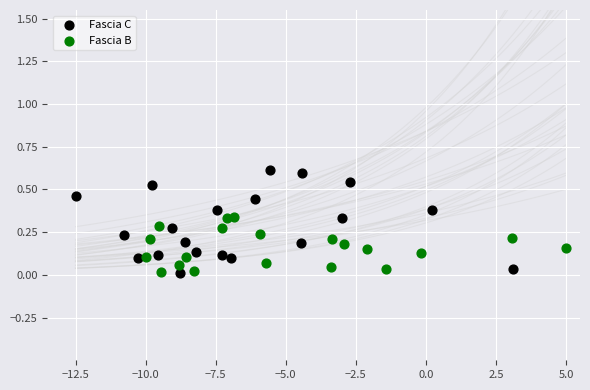

Which series contains the highest Y value?

Fascia C